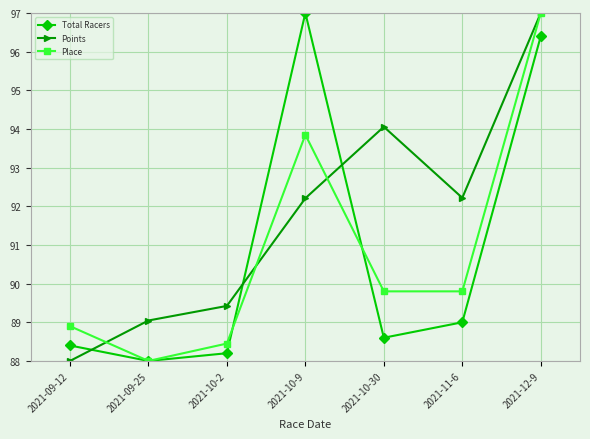

Where do Total Racers and Points first cross each other?

2021-09-12 and 2021-09-25